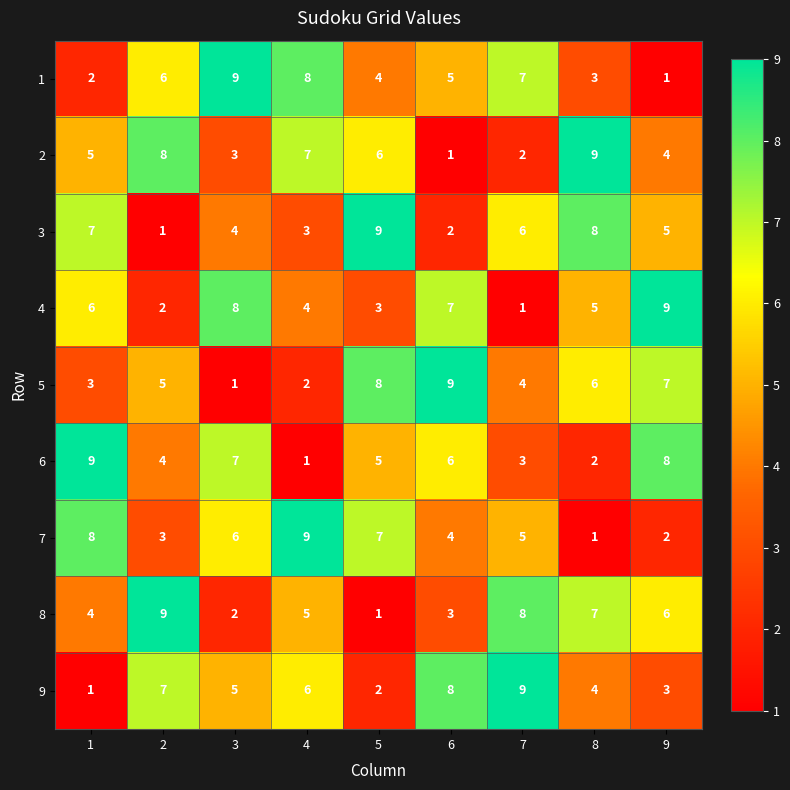

What is the maximum value shown in the chart?

9